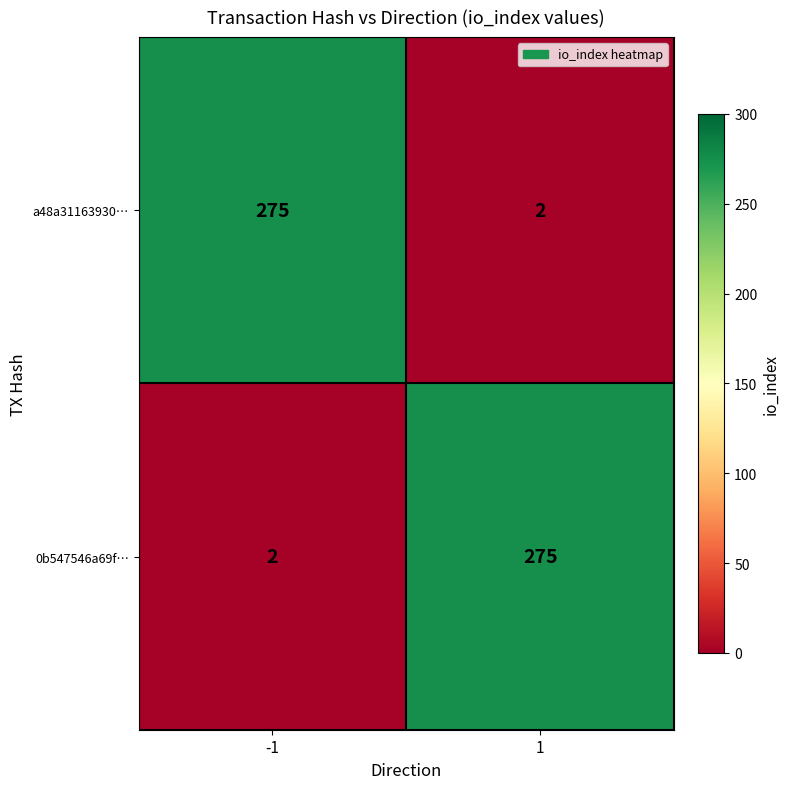

Reading right to left, list all the values displayed in this chart.

a48a31163930…: 2	275
0b547546a69f…: 275	2